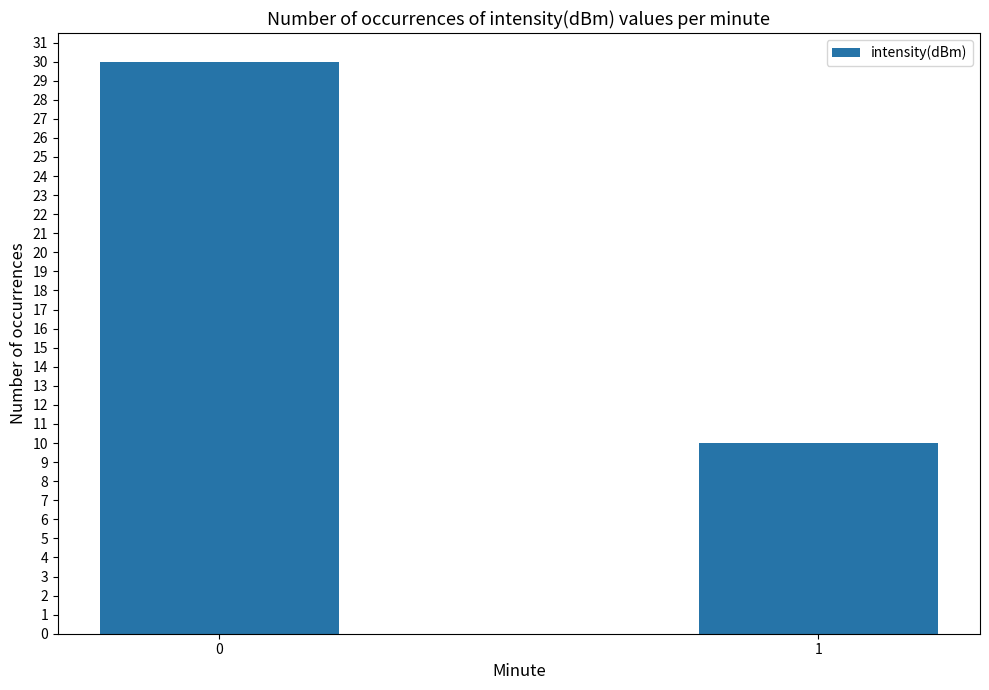

What is the minimum value shown in the chart?

10